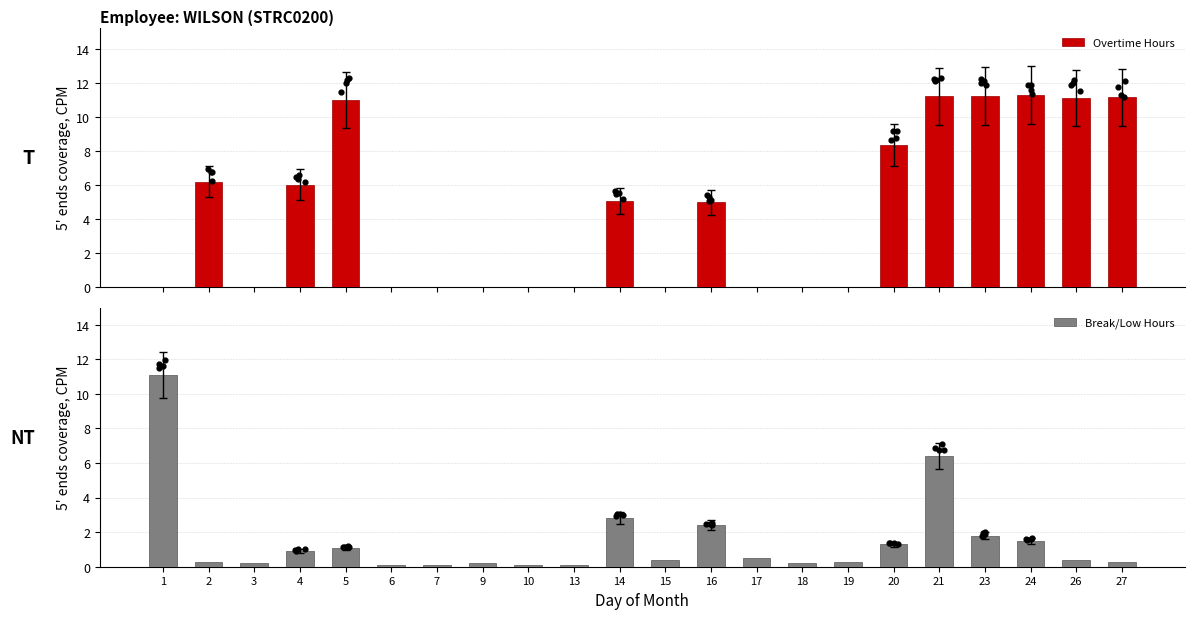

Which series contains the lowest Y value?

Overtime Hours